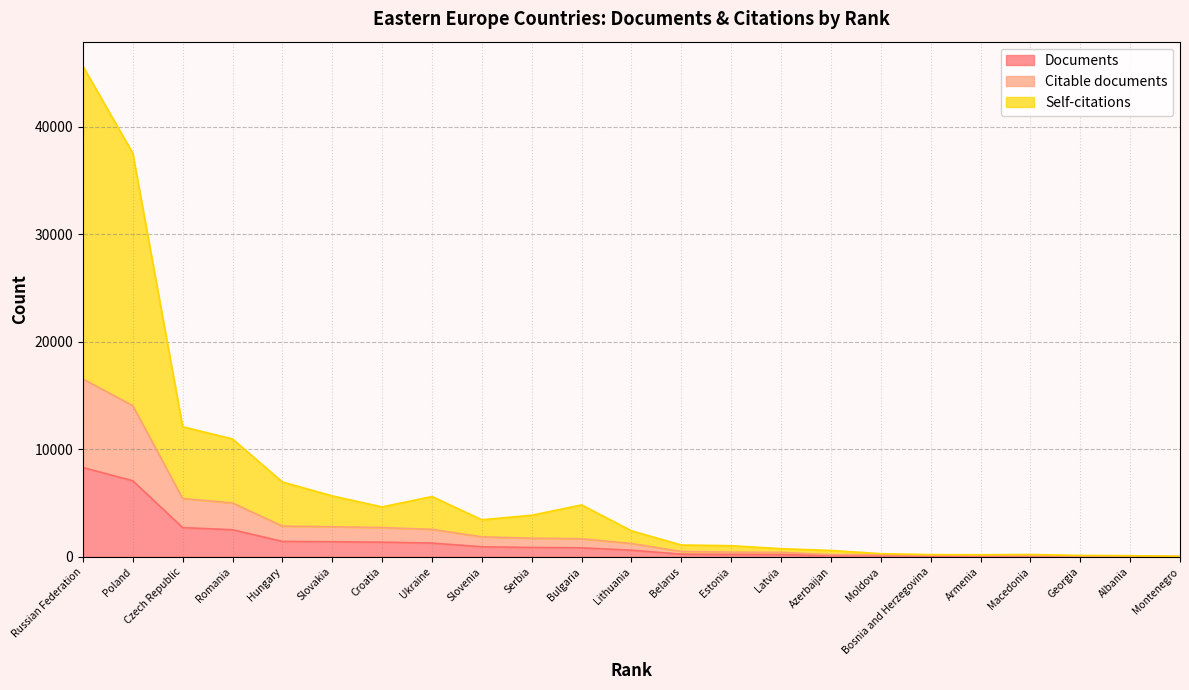

Which category has the highest value across all series?

Russian Federation